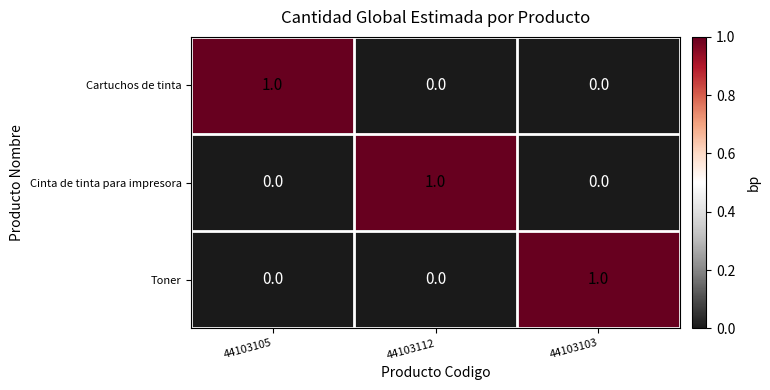

The value of Toner at 44103103 is 1. True or false?

True